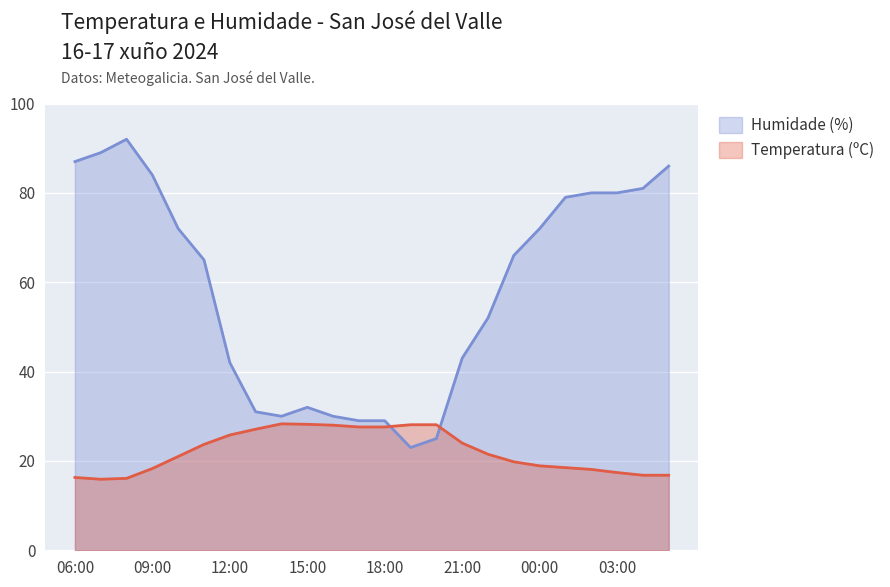

What is the sum of the Temperatura (ºC) values at 16:00 and 07:00?

43.9